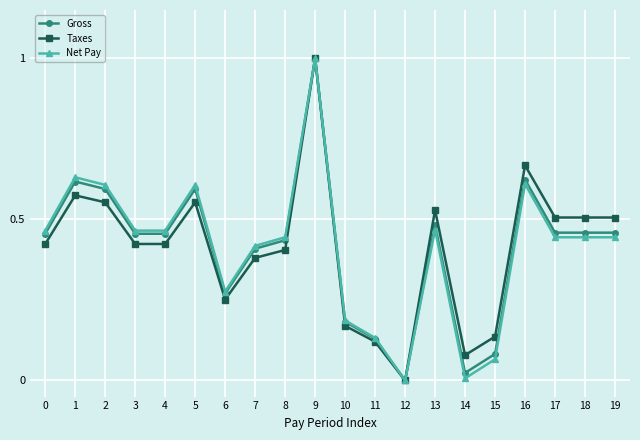

The value of Gross at 13 is 0.5. True or false?

True